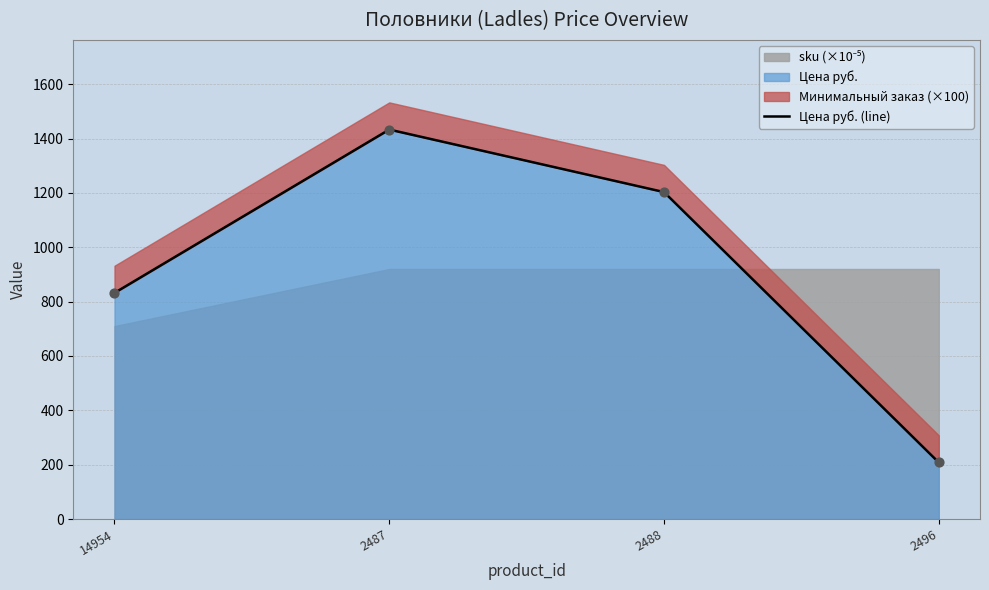

What is the change in value from 2487 to 2496?

-1225